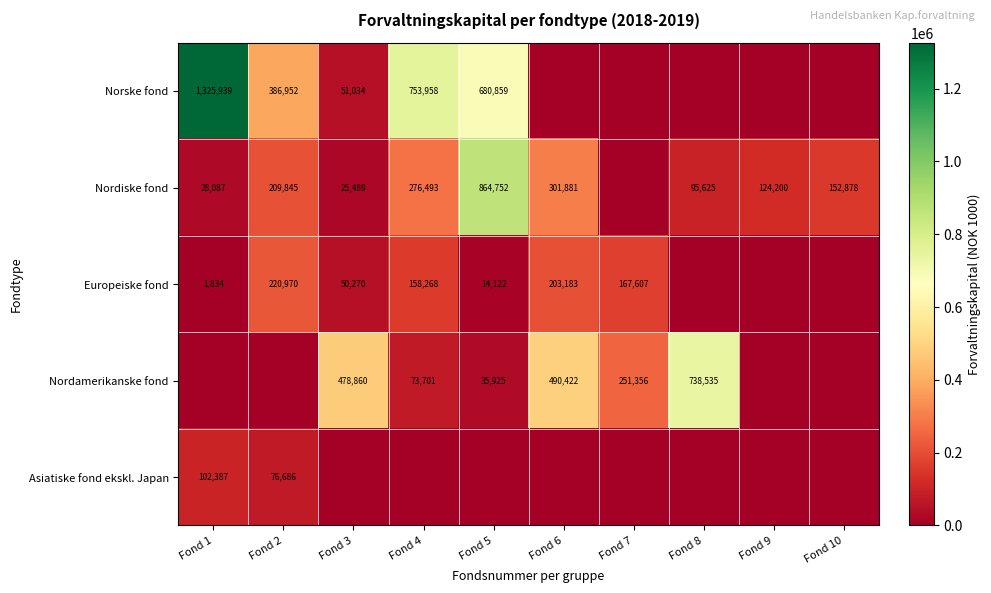

The Europeiske fond series shows 158268 at Fond 4. True or false?

True